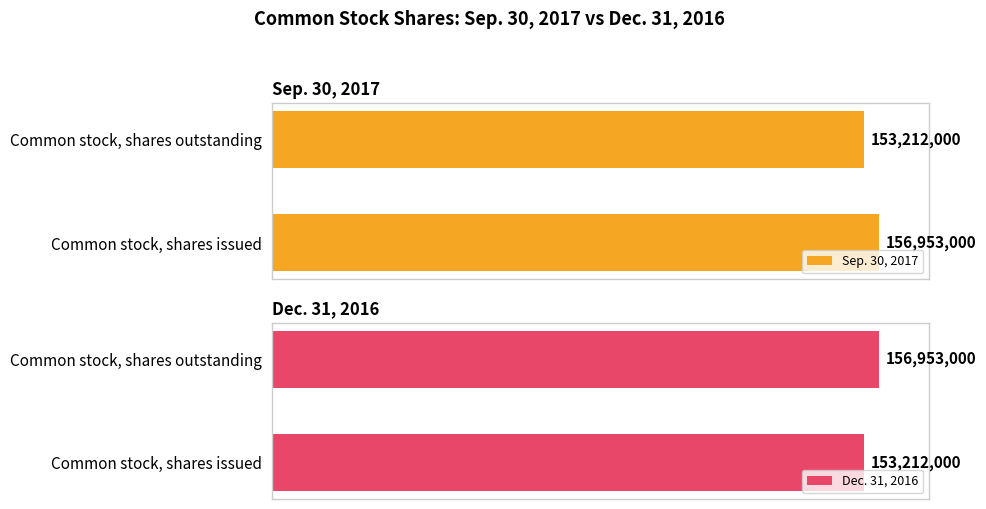

How many series are shown in this chart?

2